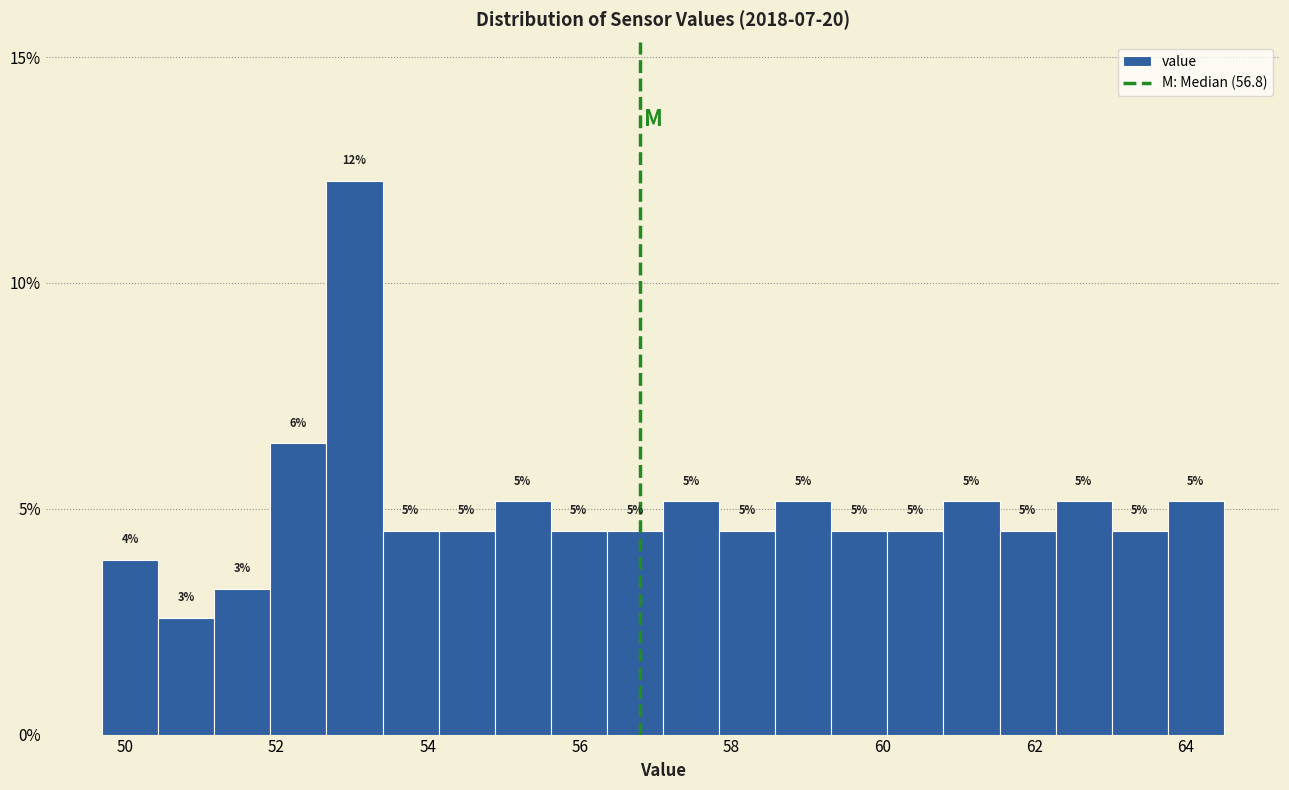

Read against the x-axis, roughly where is the centre of the tallest bar?

53.0